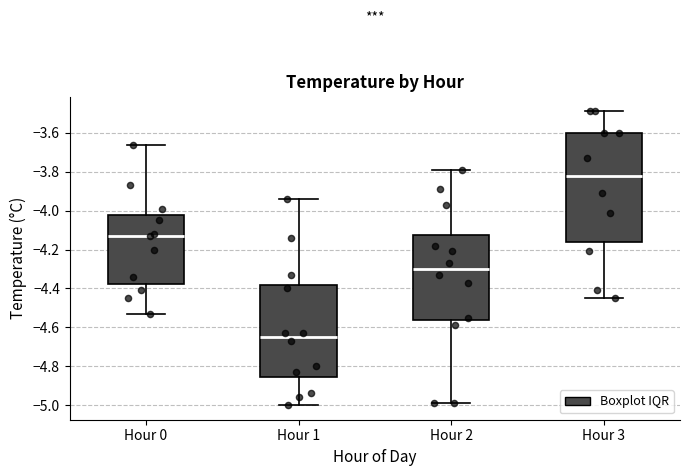

Which box's median line is the lowest?

Hour 1